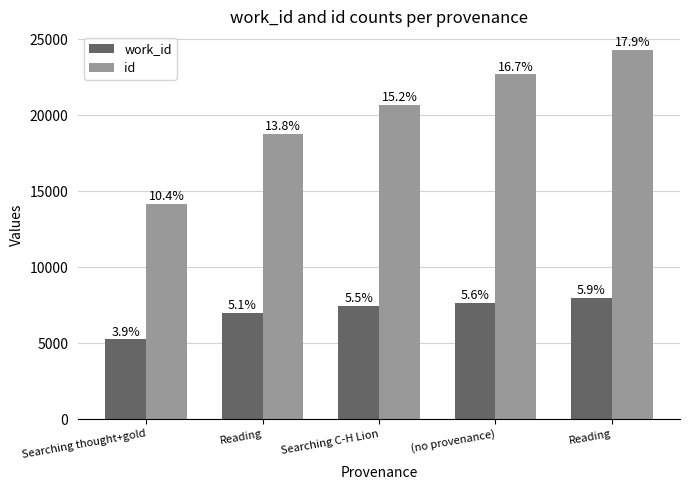

What is the sum of the work_id values at Reading and (no provenance)?

15653